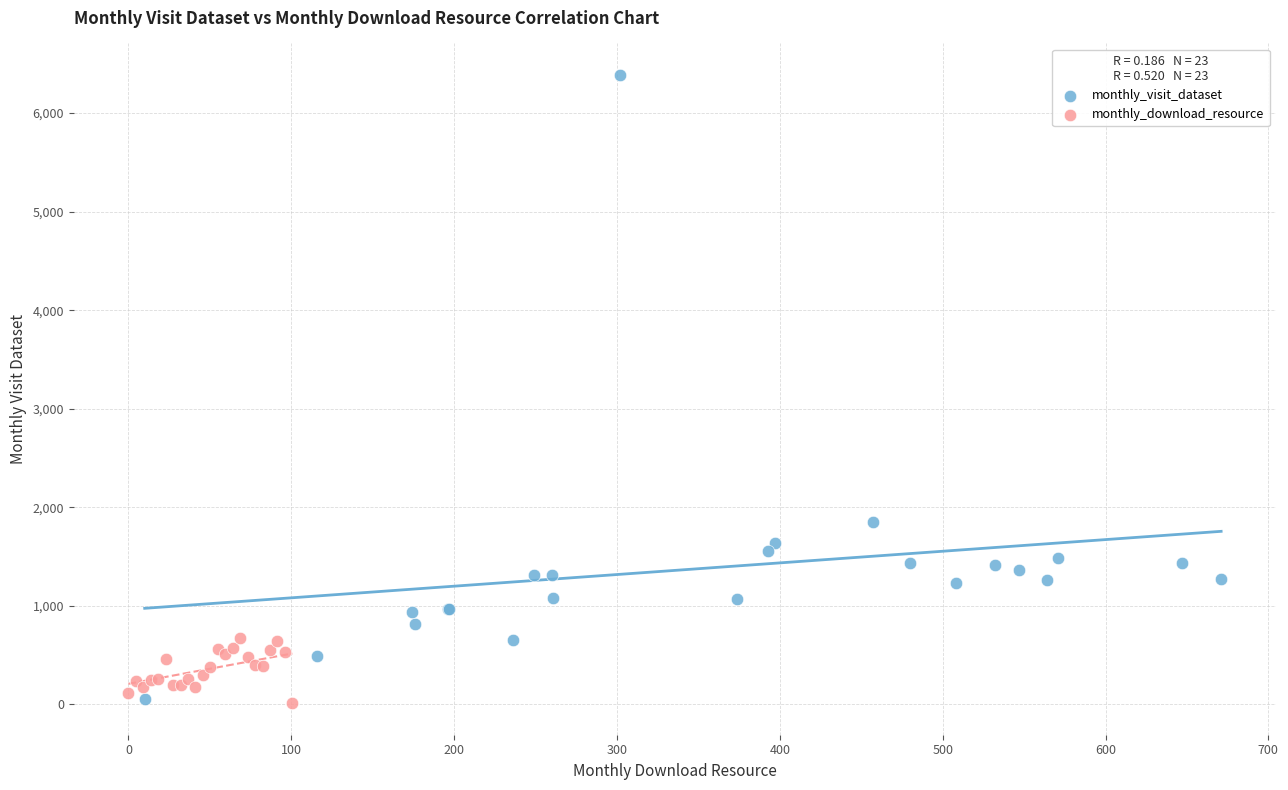

Which series has the largest Y range (max minus min)?

monthly_visit_dataset